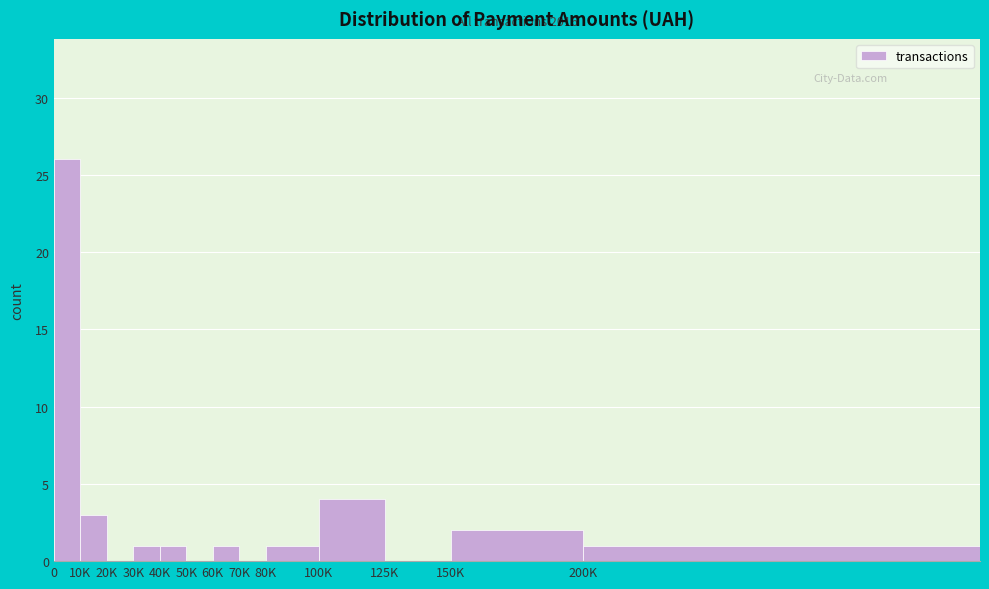

Reading left to right, transcribe all the data shown in this chart.

0=26	10K=3	20K=0	30K=1	40K=1	50K=0	60K=1	70K=0	80K=1	100K=4	125K=0	150K=2	200K=1